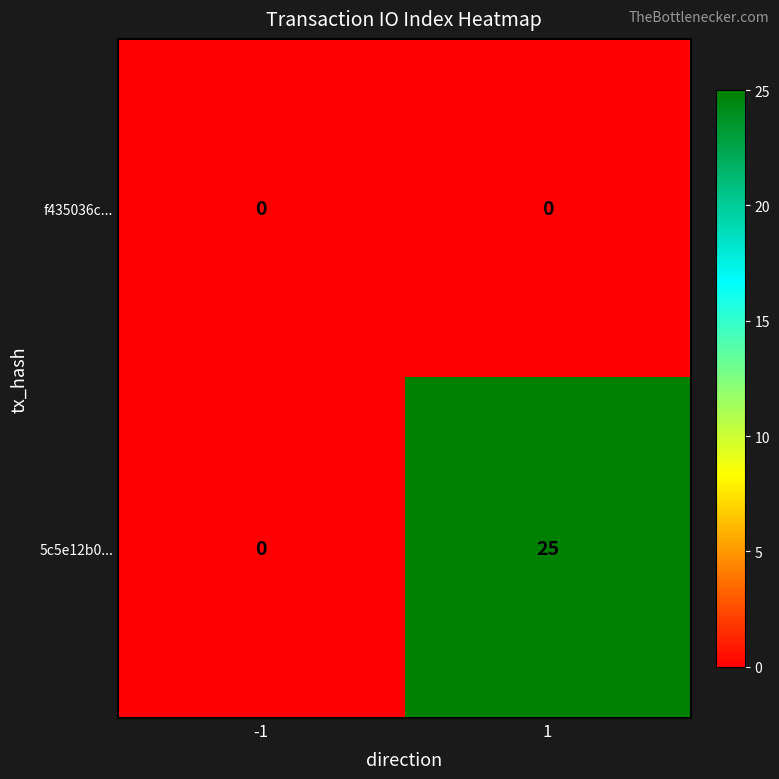

Reading left to right, transcribe all the data shown in this chart.

f435036c...: 0	0
5c5e12b0...: 0	25